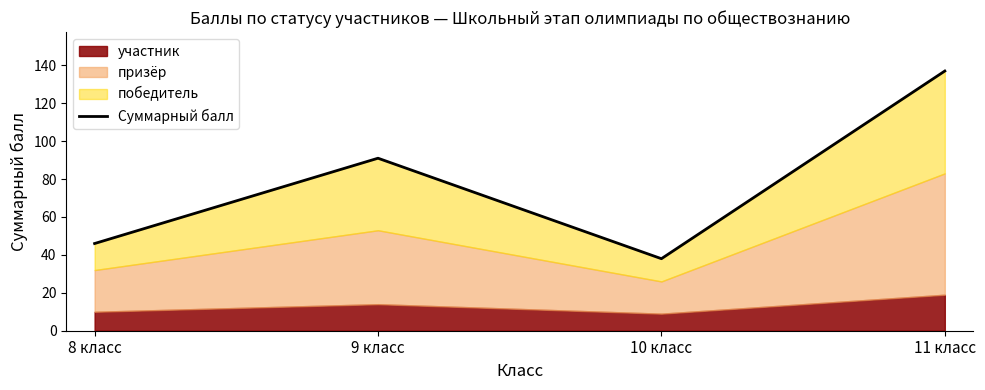

What is the minimum value shown in the chart?

38